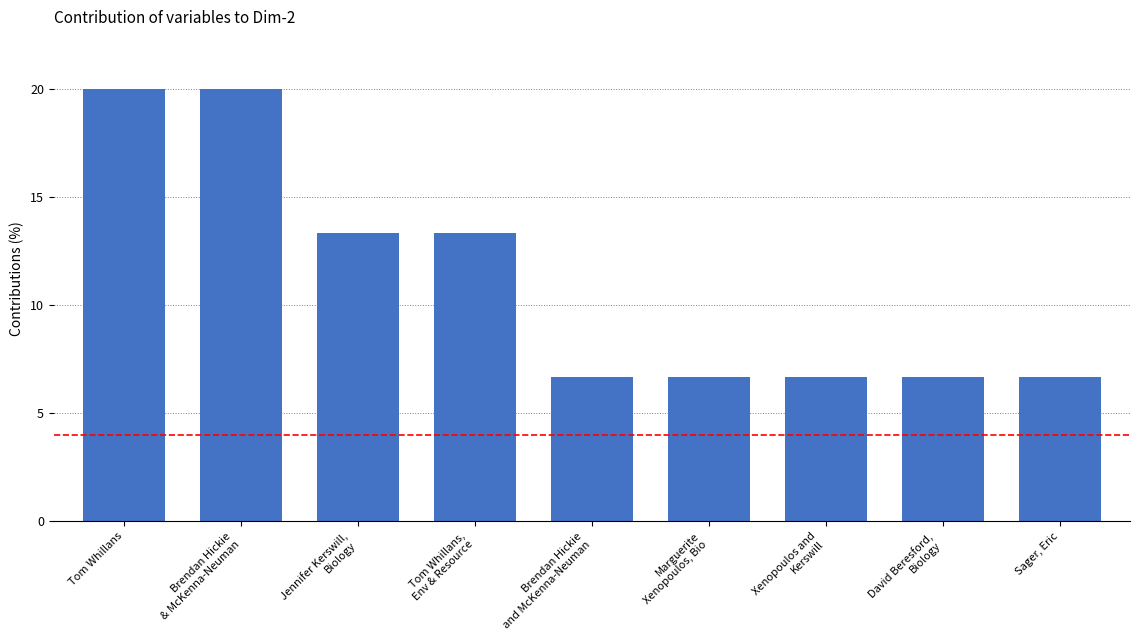

What is the difference between the maximum and minimum values?

13.3